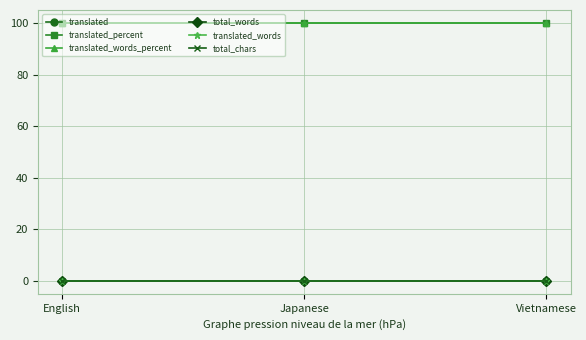

What is the label of the 3rd point from the left?

Vietnamese